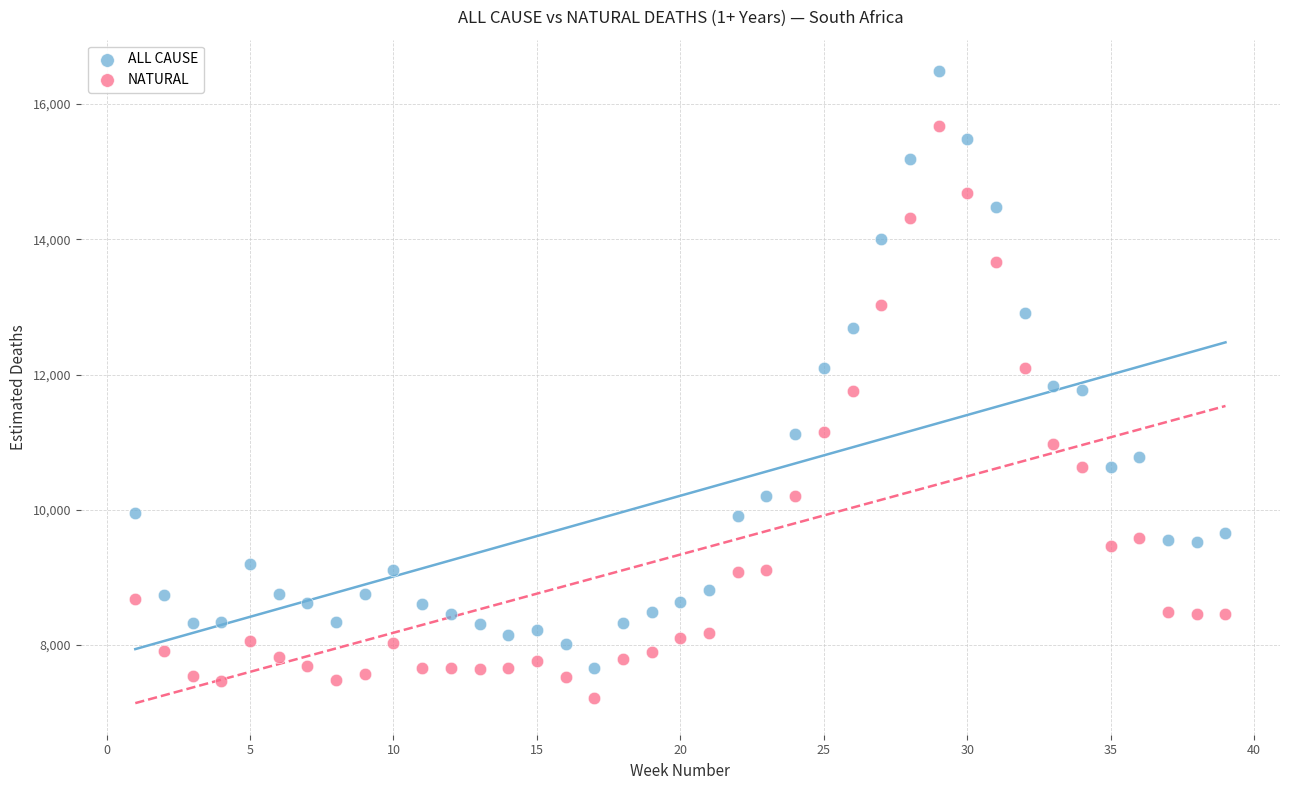

Which series contains the highest Y value?

ALL CAUSE